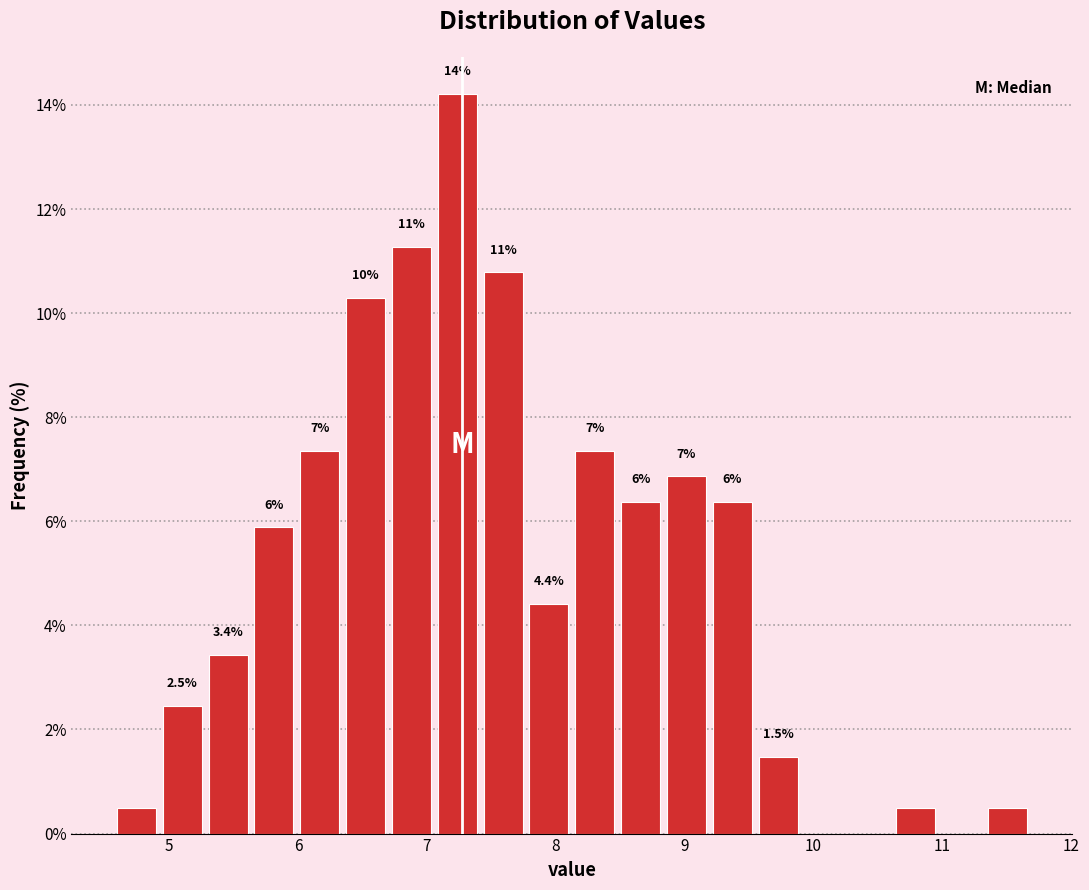

Read against the x-axis, roughly where is the centre of the tallest bar?

7.2